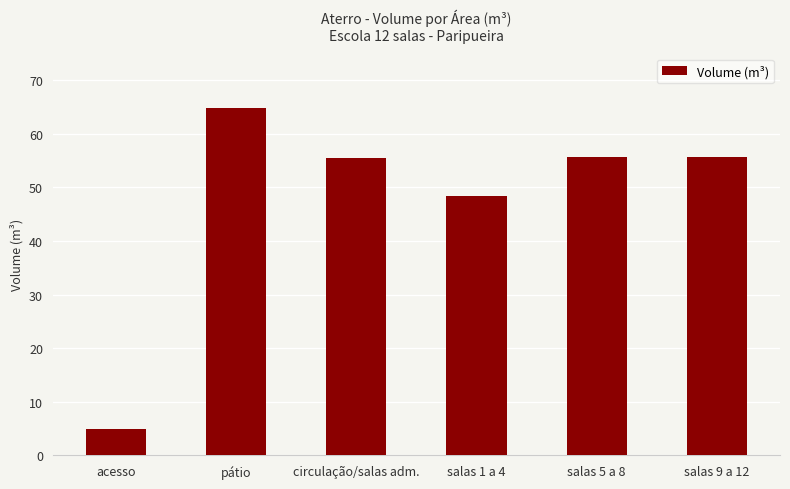

Where is the data nearest to the value 34?

salas 1 a 4